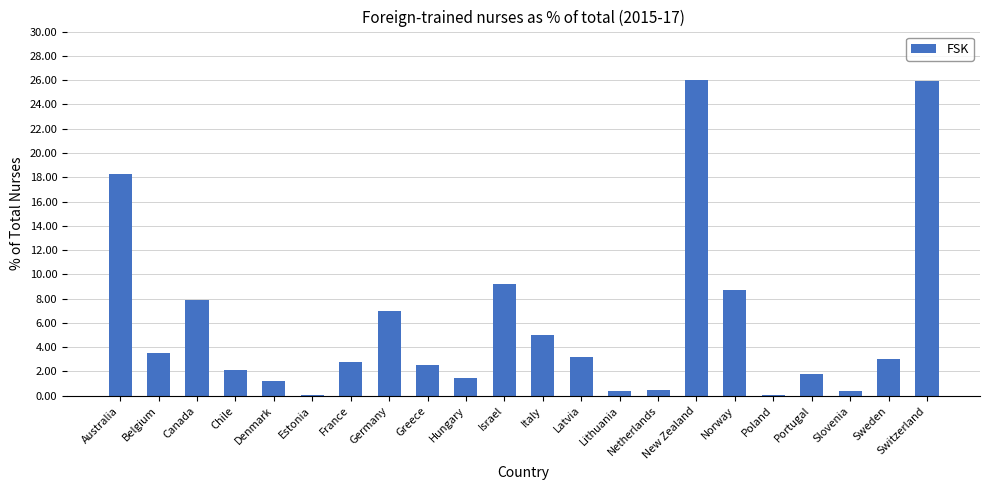

What is the change in value from Italy to New Zealand?

+21.0